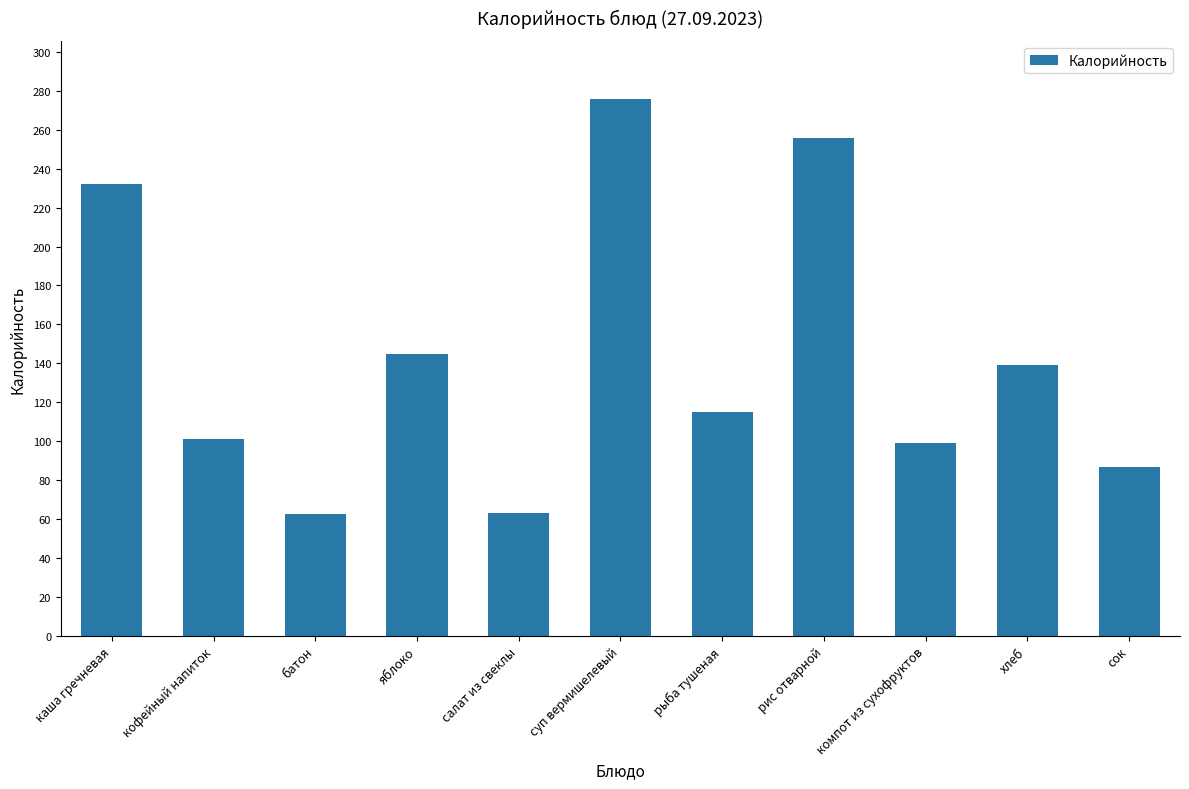

What is the greatest value displayed?

275.6